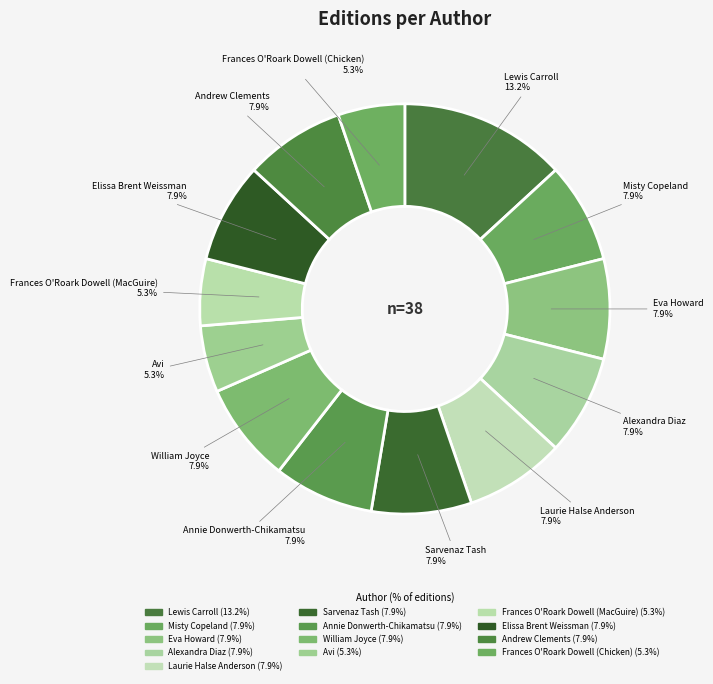

The Frances O'Roark Dowell (Chicken) slice represents 5% of the pie. True or false?

True